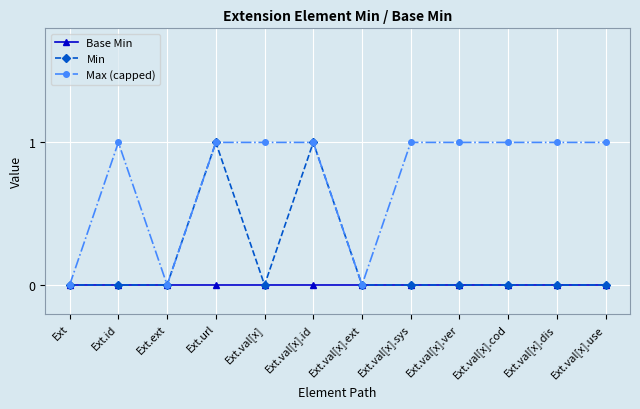

Count the number of data series in this chart.

3